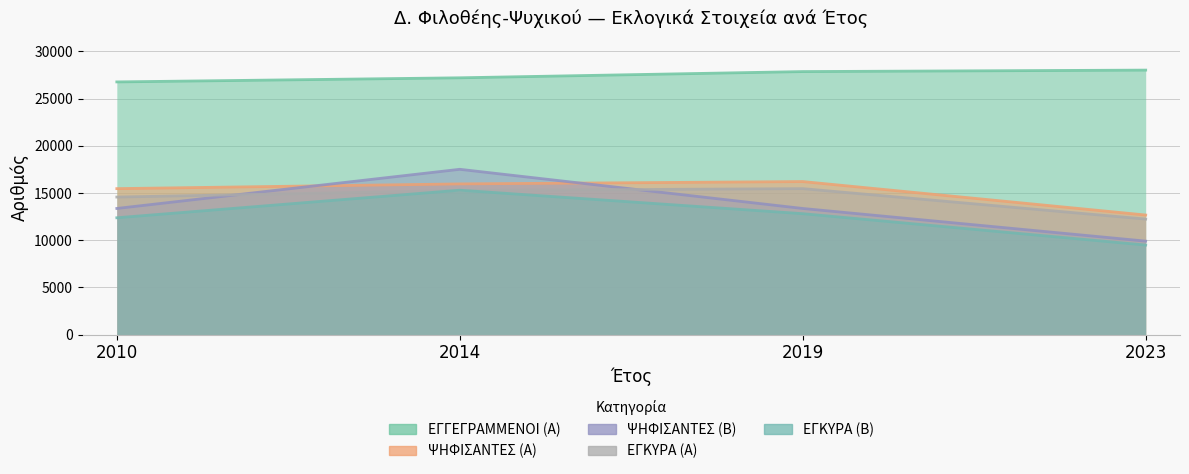

Which series has the widest spread of values?

ΨΗΦΙΣΑΝΤΕΣ (Β)